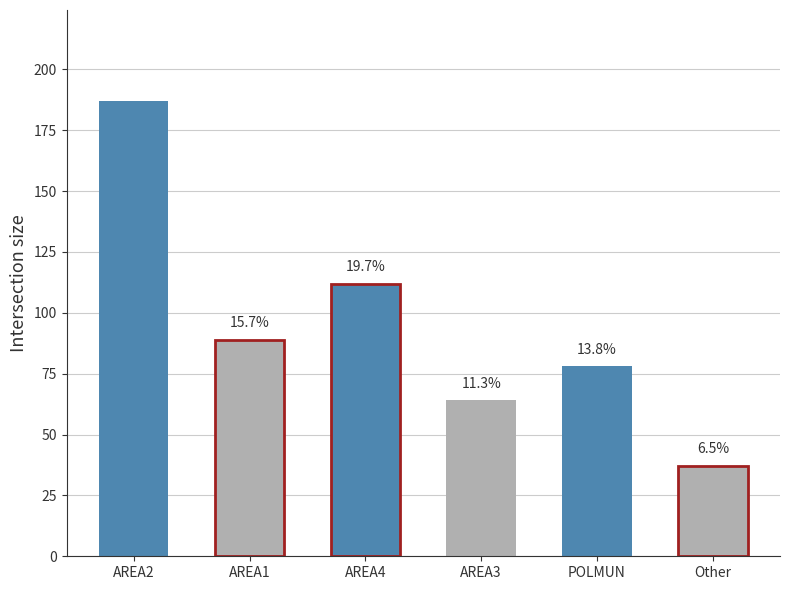

What is the ratio of the value at AREA3 to the value at AREA1?

0.7